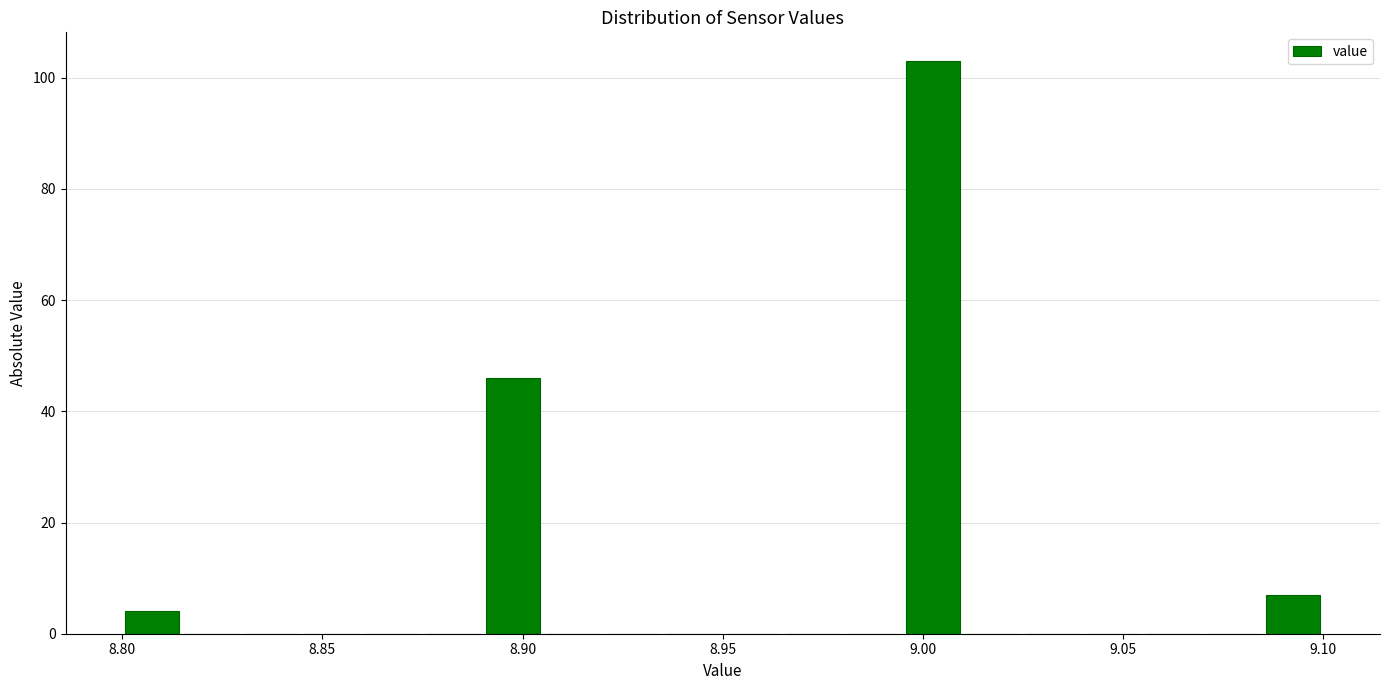

Around what value on the x-axis is the tallest bar? Give the approximate position of its centre, as read against the axis.

9.005